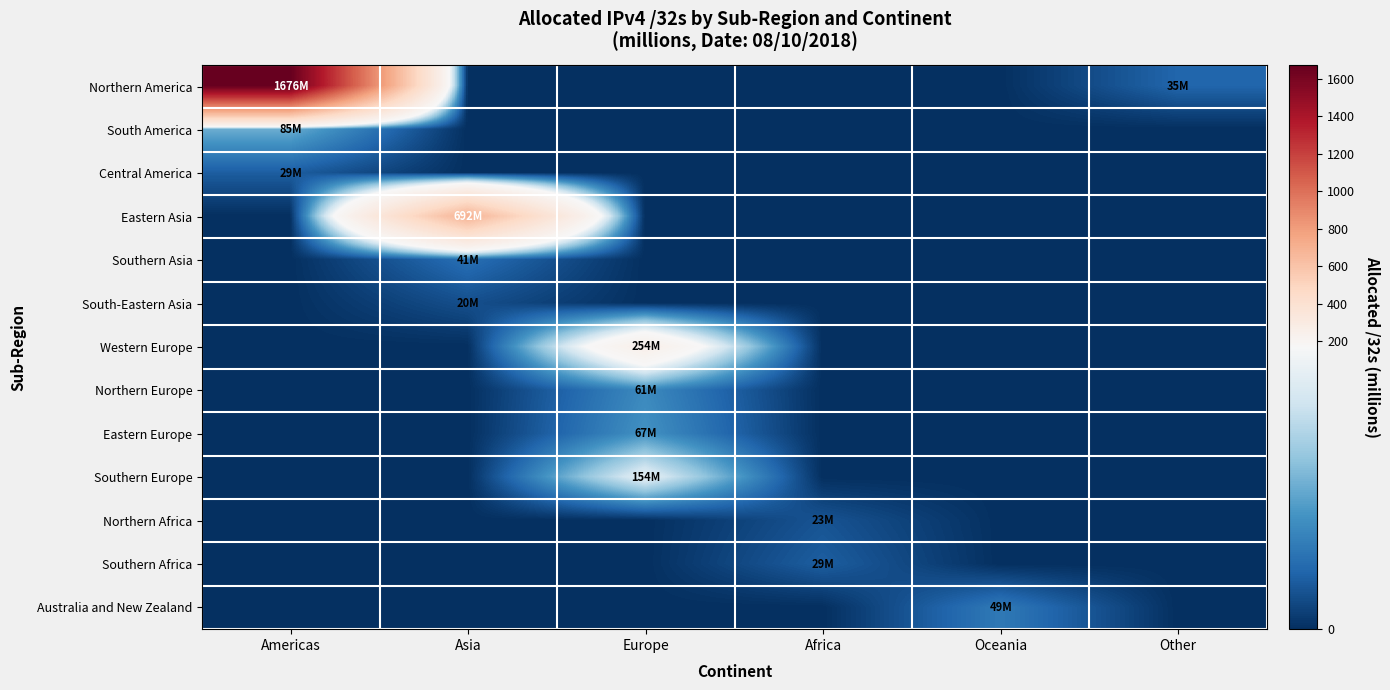

Which label corresponds to the smallest value in the chart?

Asia